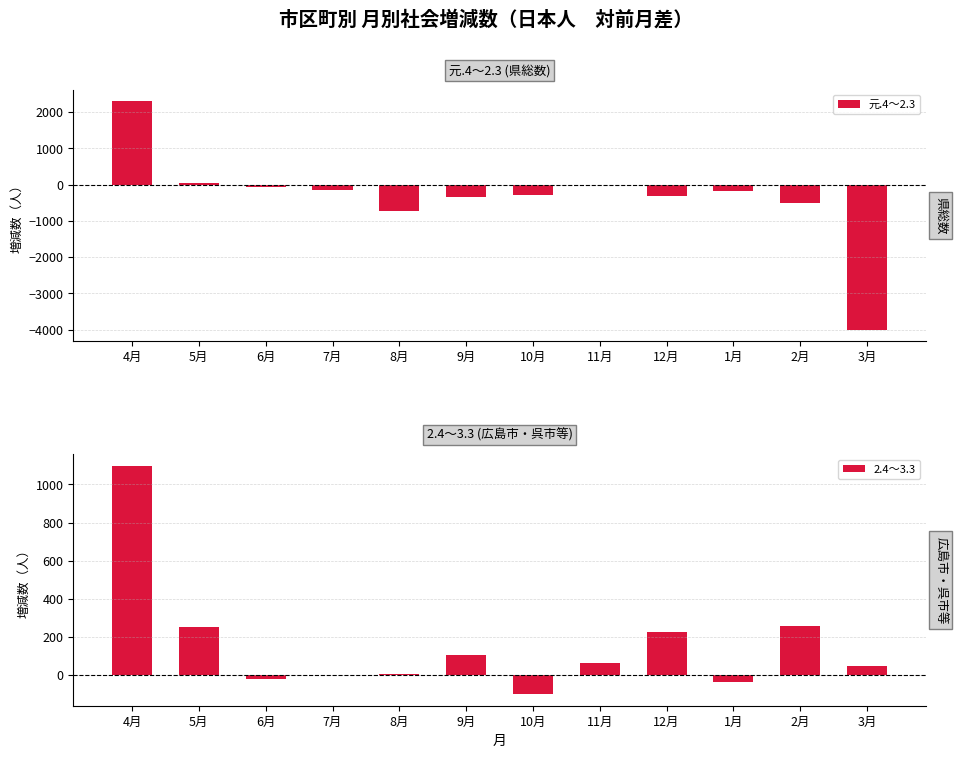

What are all the series names shown in the legend?

元.4～2.3, 2.4～3.3